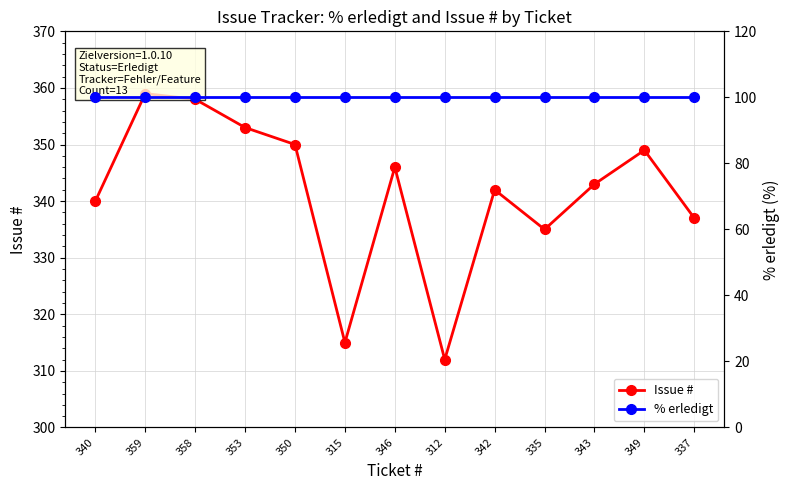

True or false: % erledigt has more than 2 interior local peaks.

False